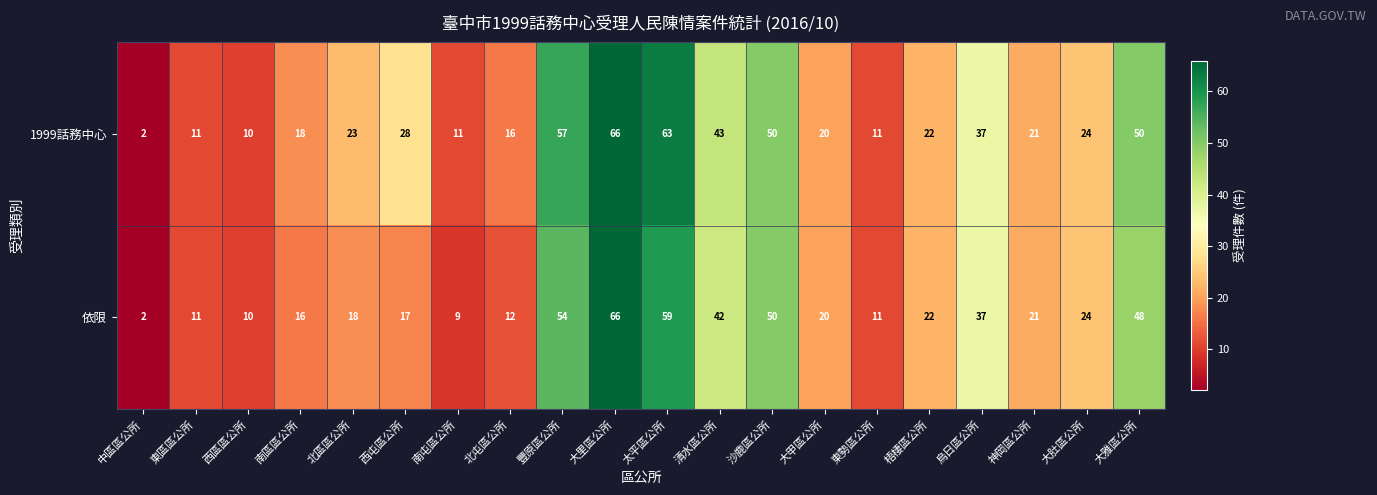

What is the sum of all 依限 values?

549